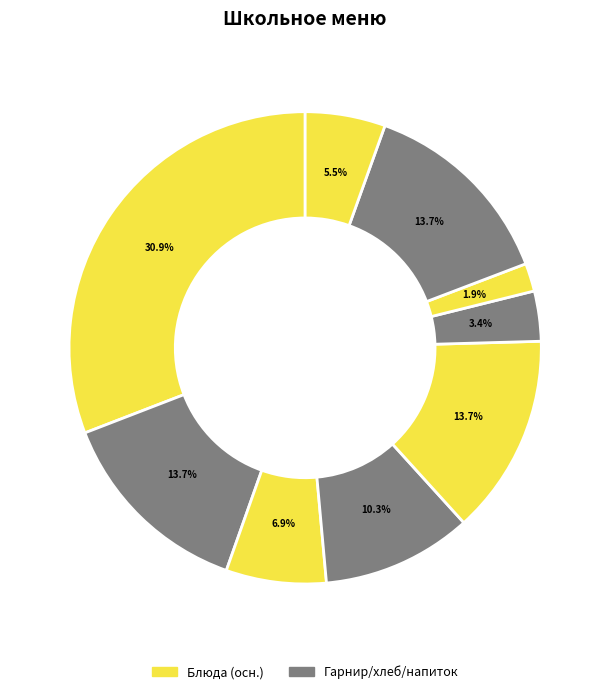

To the nearest percent, what is the average slice percentage?

11%